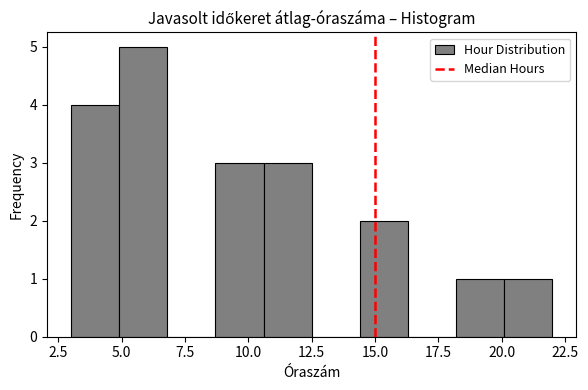

Around what value on the x-axis is the tallest bar? Give the approximate position of its centre, as read against the axis.

6.0